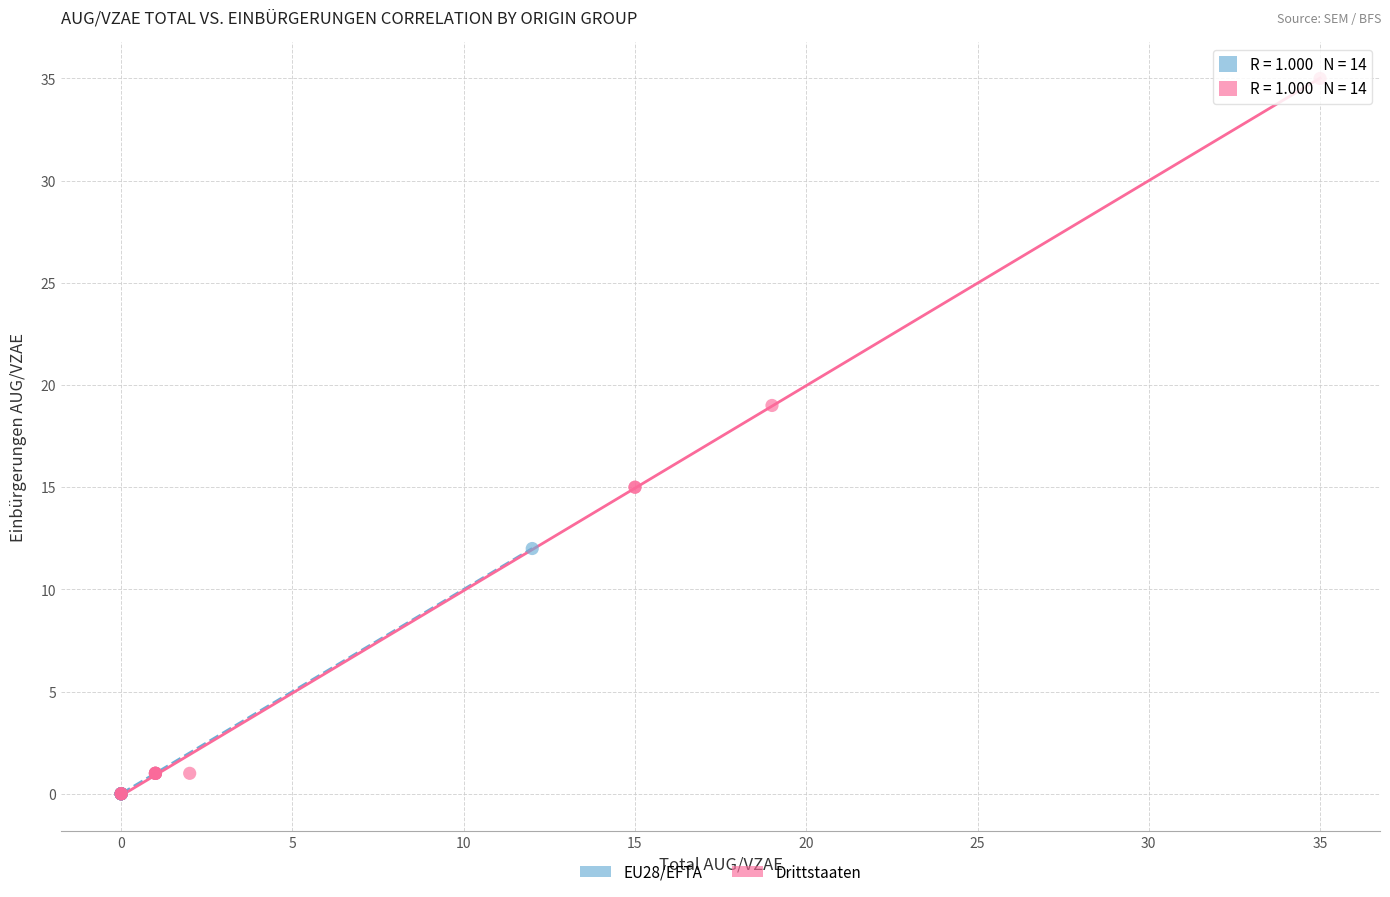

Which series reaches the maximum Y coordinate?

Drittstaaten